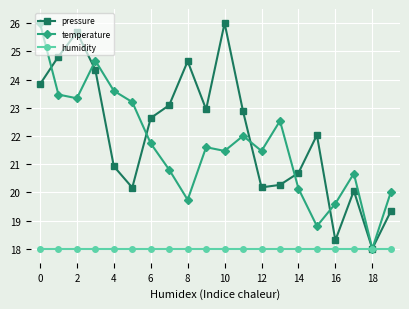

Count the number of data series in this chart.

3